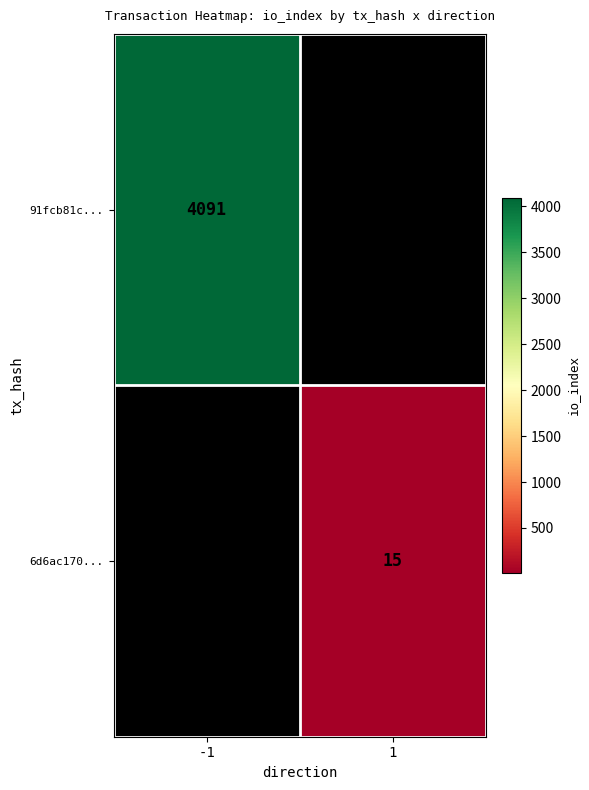

The value of 6d6ac170... at 1 is 15. True or false?

True